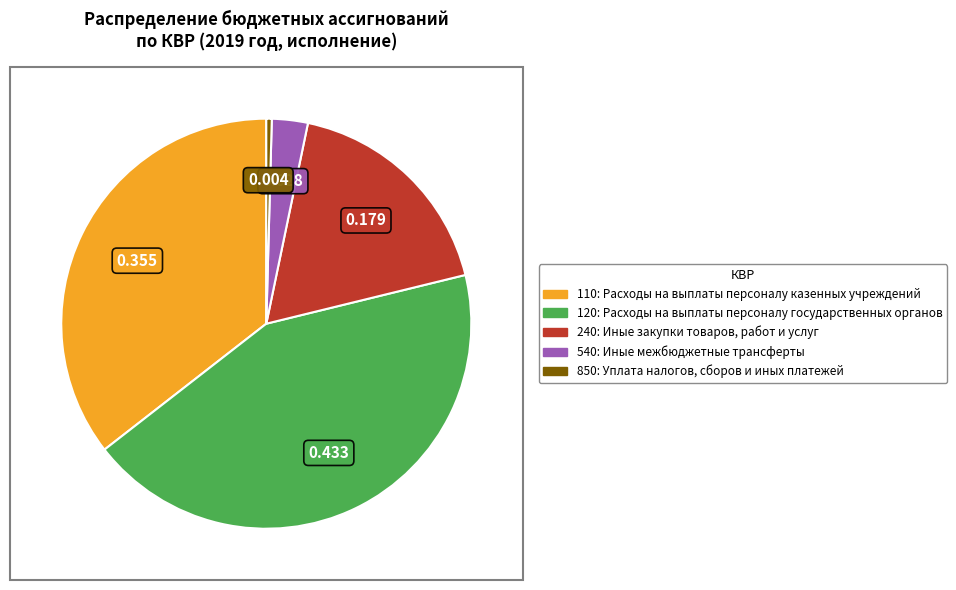

How many segments does this pie chart have?

5